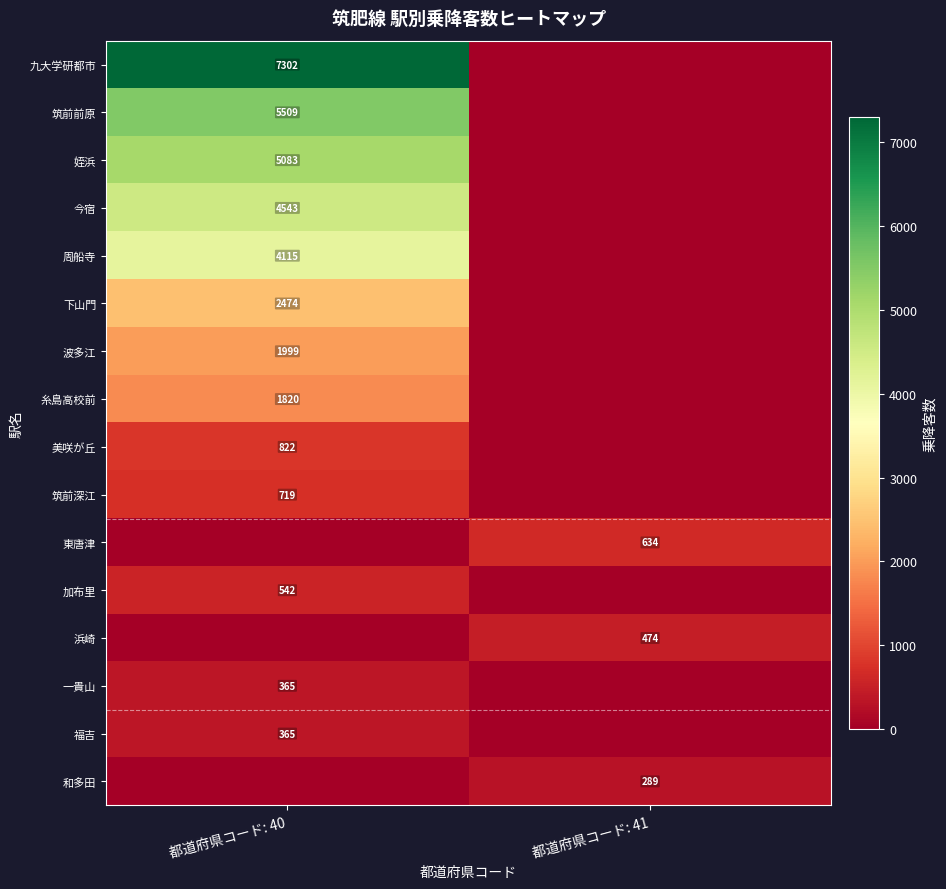

How many data points does each series have?

2